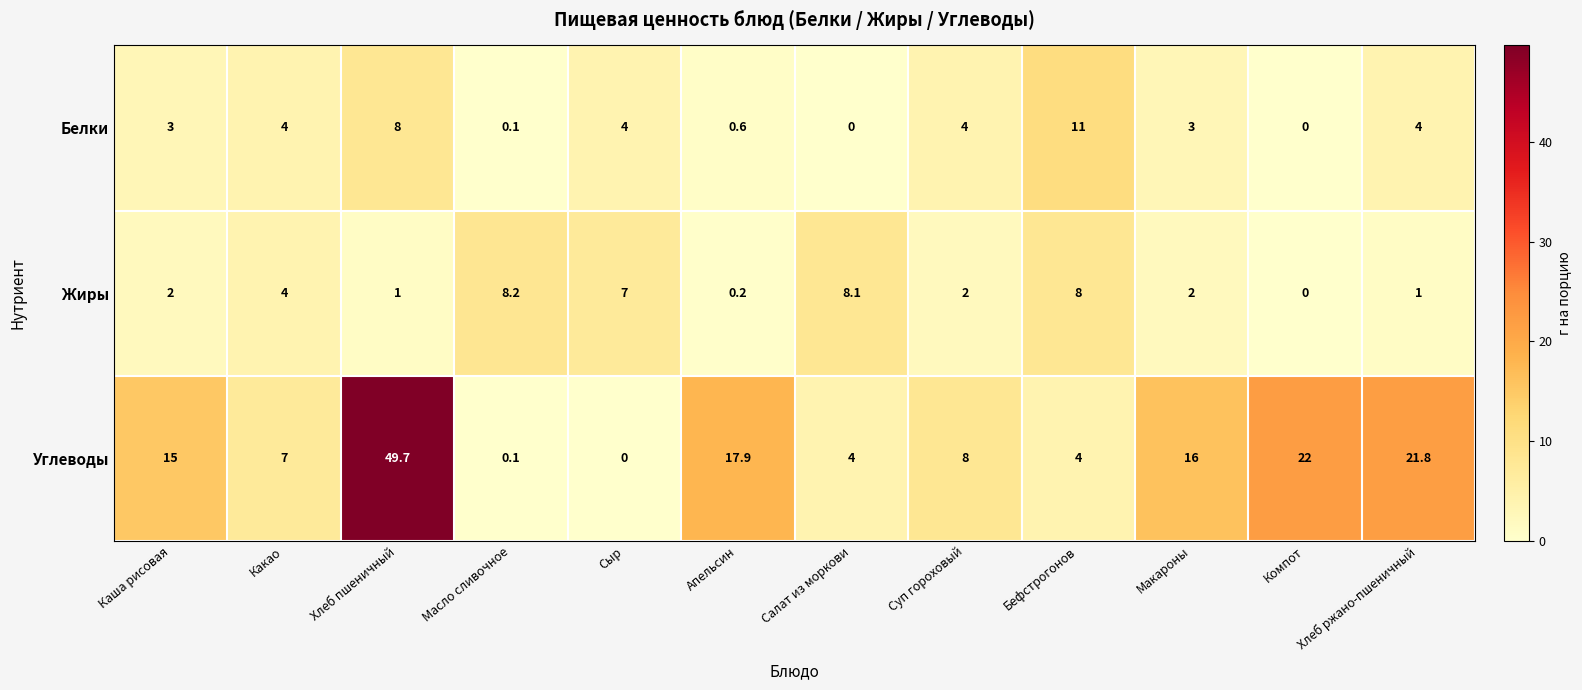

Is it true that Углеводы equals 9.5 at Какао?

False